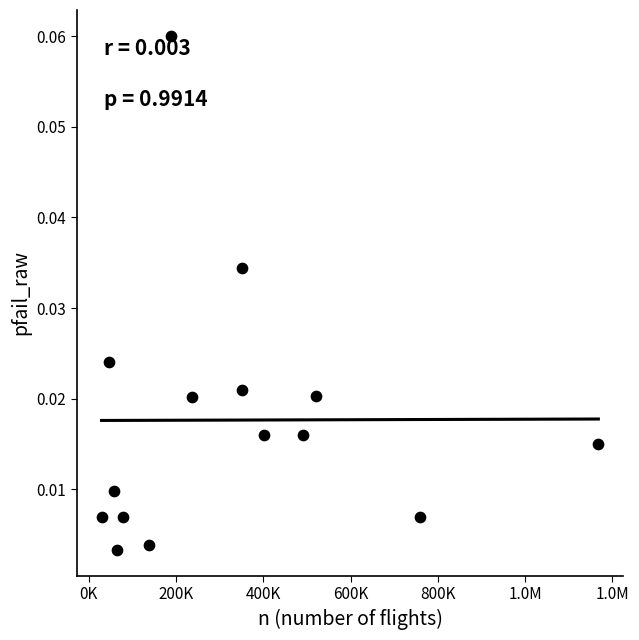

What is the range of X values (max minus min)?

1139024.0